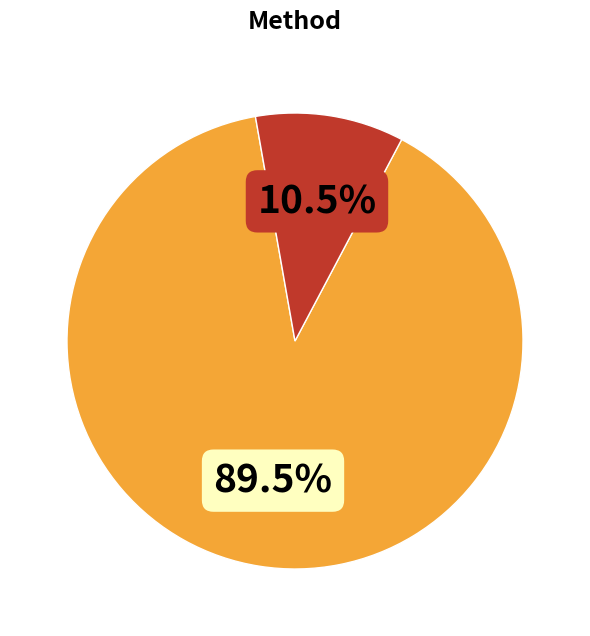

Is there any slice that represents more than half of the pie?

Yes